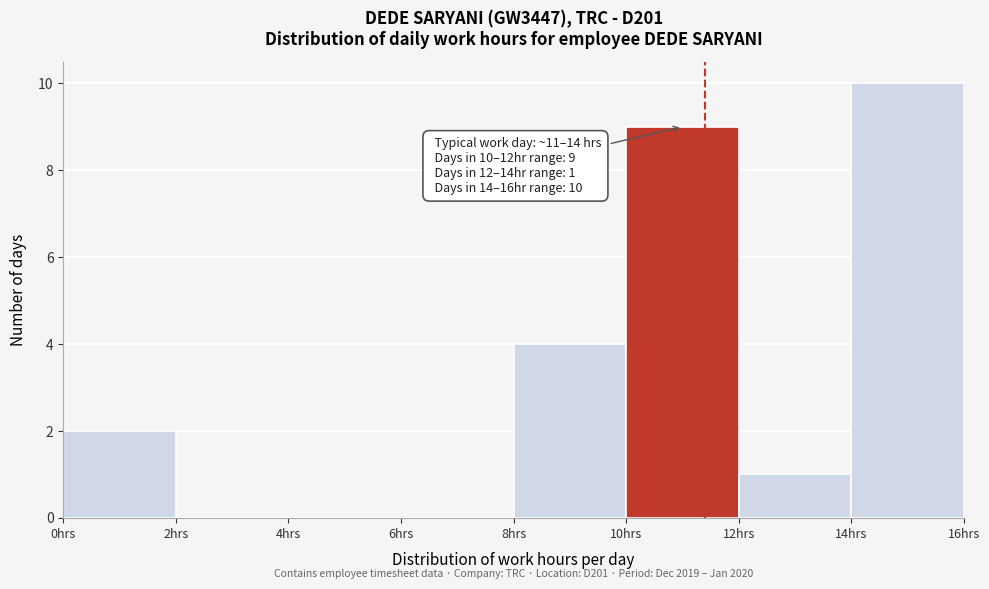

Over which range of the x-axis is the bar tallest?

14 to 16